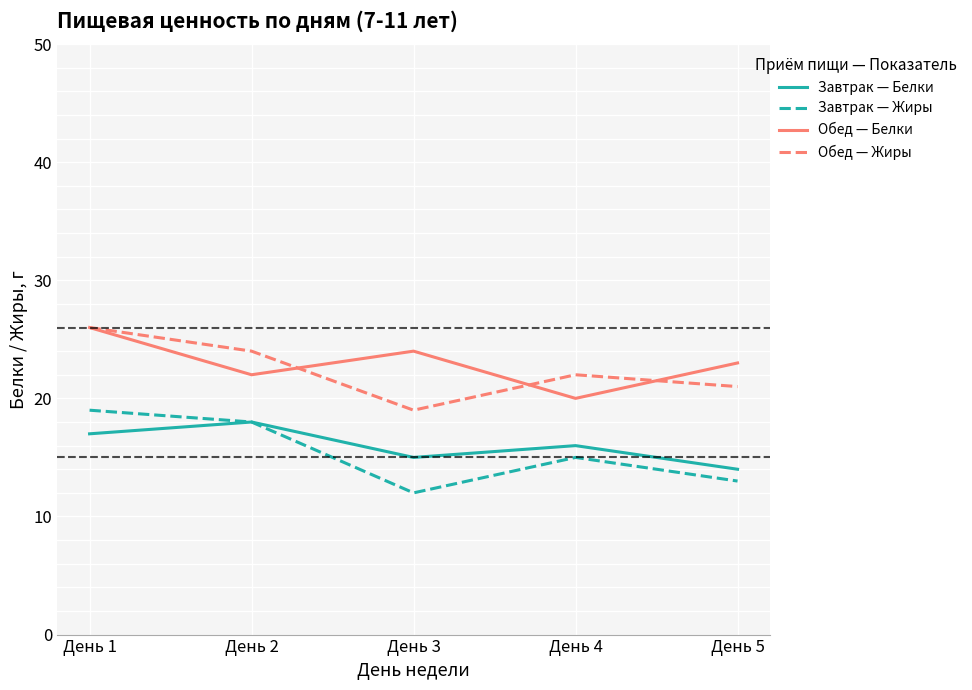

Which series has the largest total across all categories?

Обед — Белки